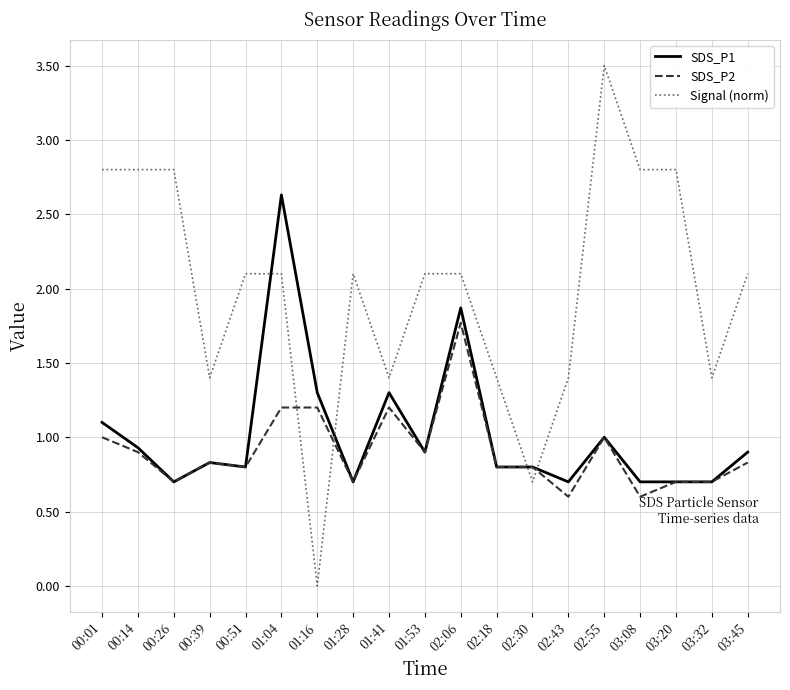

After their last crossing, which series has the higher values: Signal (norm) or SDS_P1?

Signal (norm)